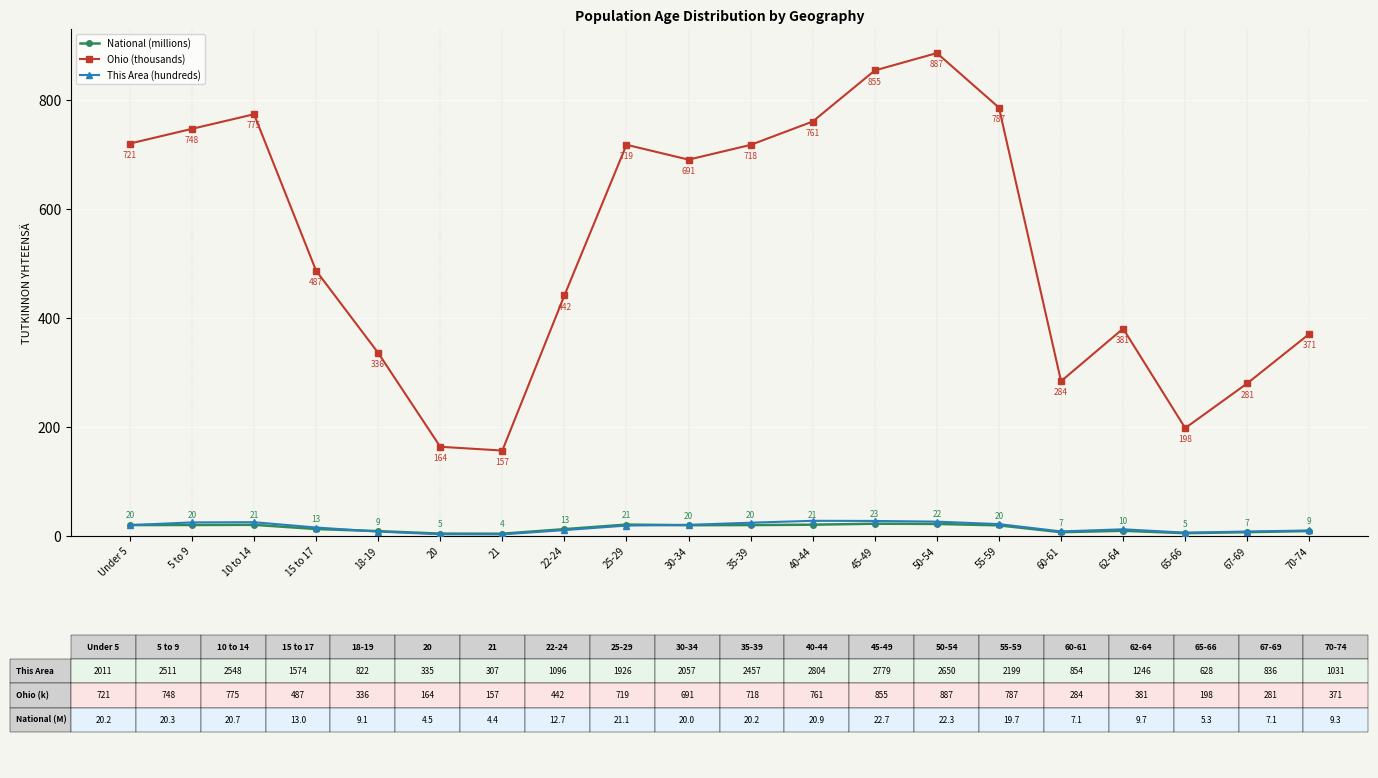

What value does the National (millions) series have at 45-49?

22.7